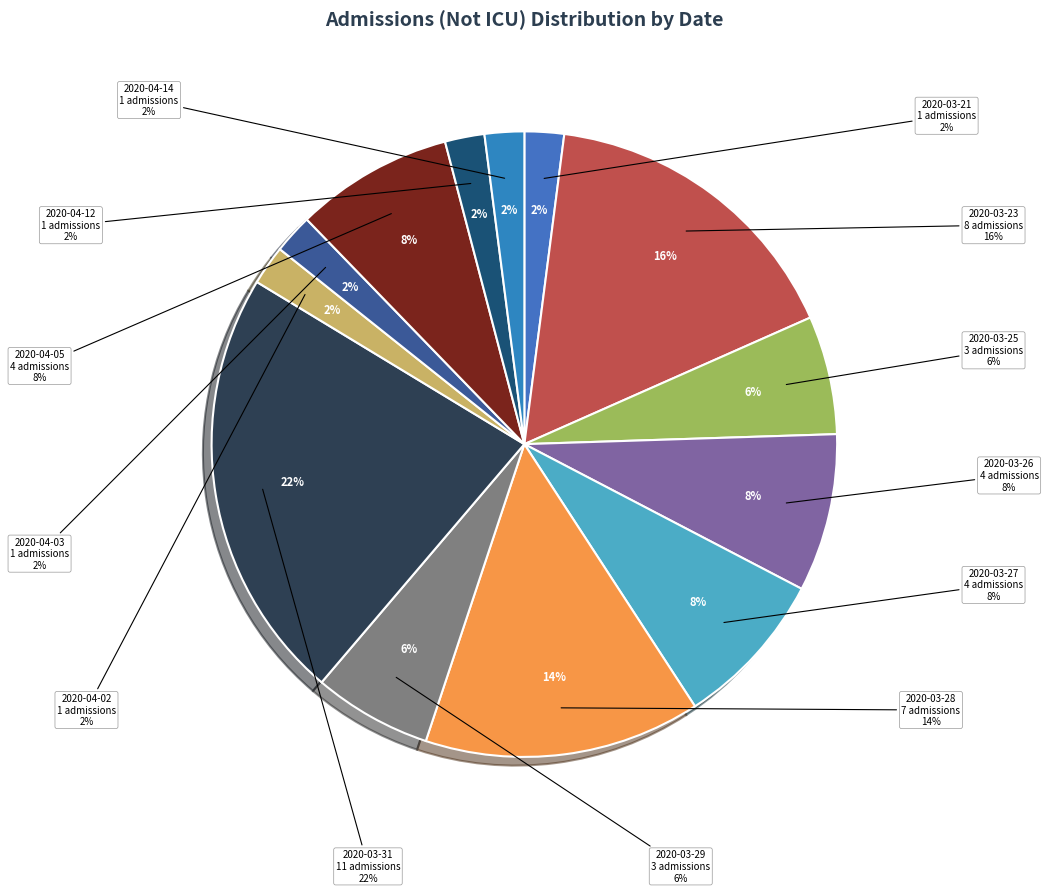

Rank the categories by value from lowest to highest.

2020-03-21, 2020-04-02, 2020-04-03, 2020-04-12, 2020-04-14, 2020-03-25, 2020-03-29, 2020-03-26, 2020-03-27, 2020-04-05, 2020-03-28, 2020-03-23, 2020-03-31